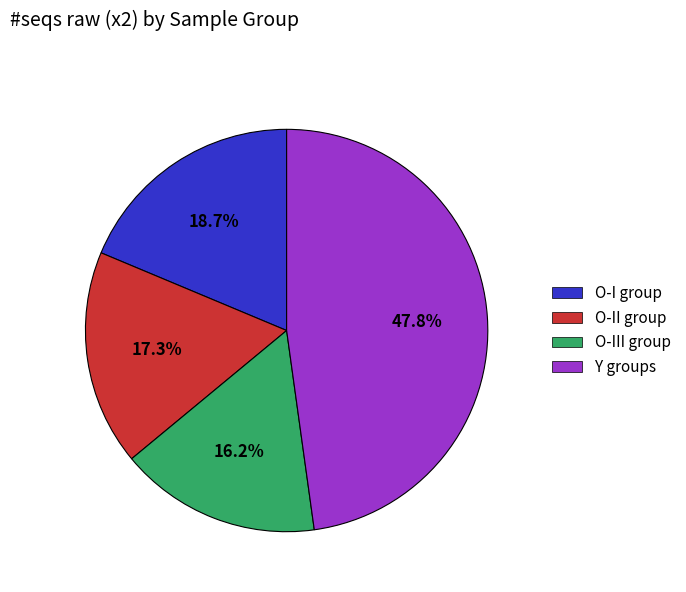

Combined, what portion of the pie is O-II group and Y groups?

65.1%